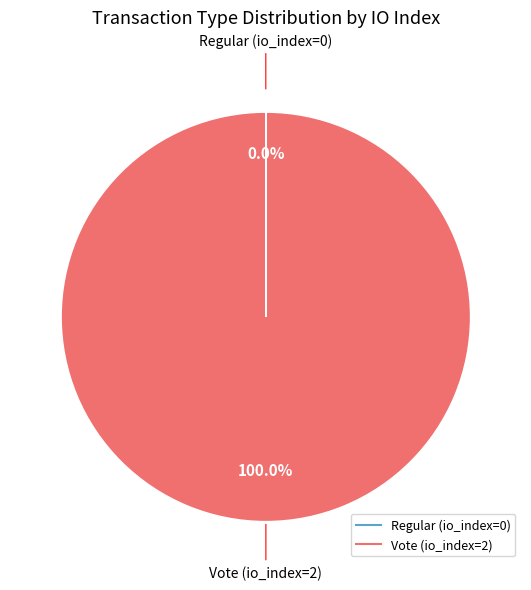

Which slice is the largest?

Vote (io_index=2)